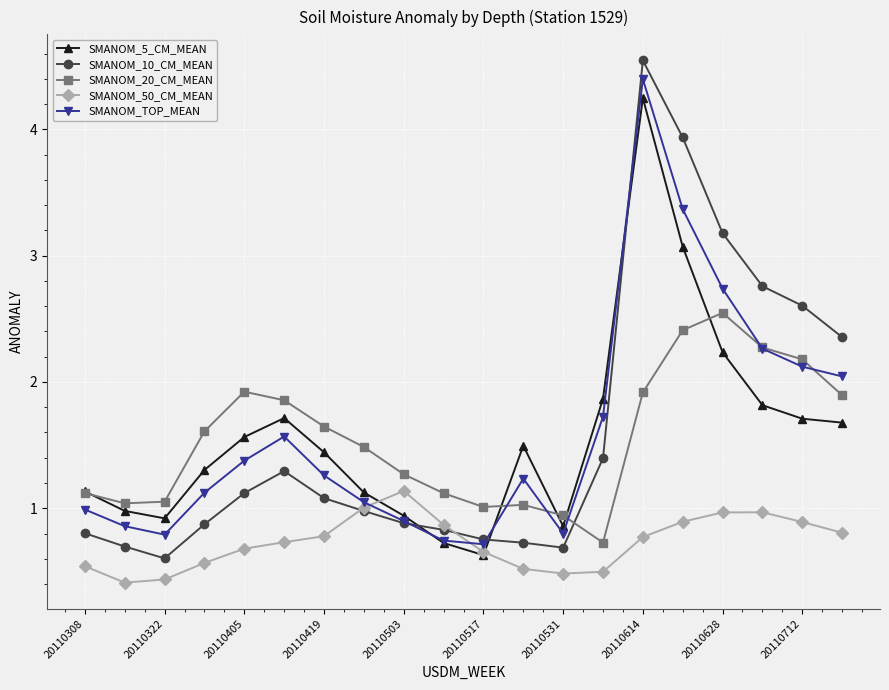

Which series has the largest range (max minus min)?

SMANOM_10_CM_MEAN